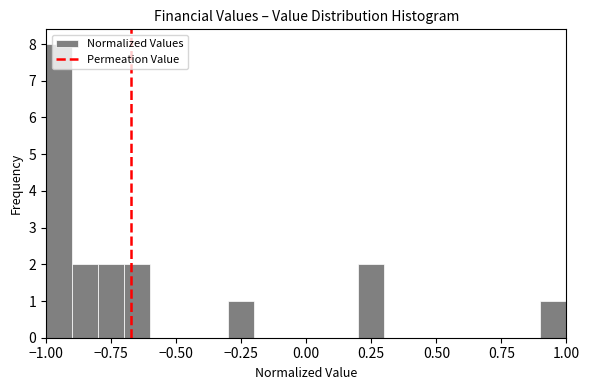

Around what value on the x-axis is the tallest bar? Give the approximate position of its centre, as read against the axis.

-0.95